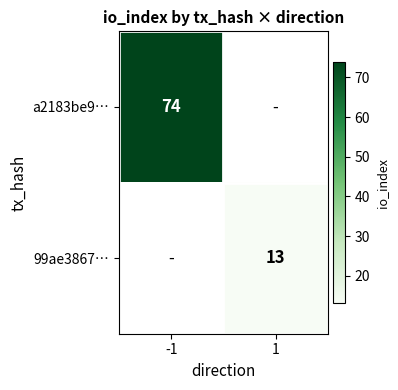

How many categories are shown in the chart?

2